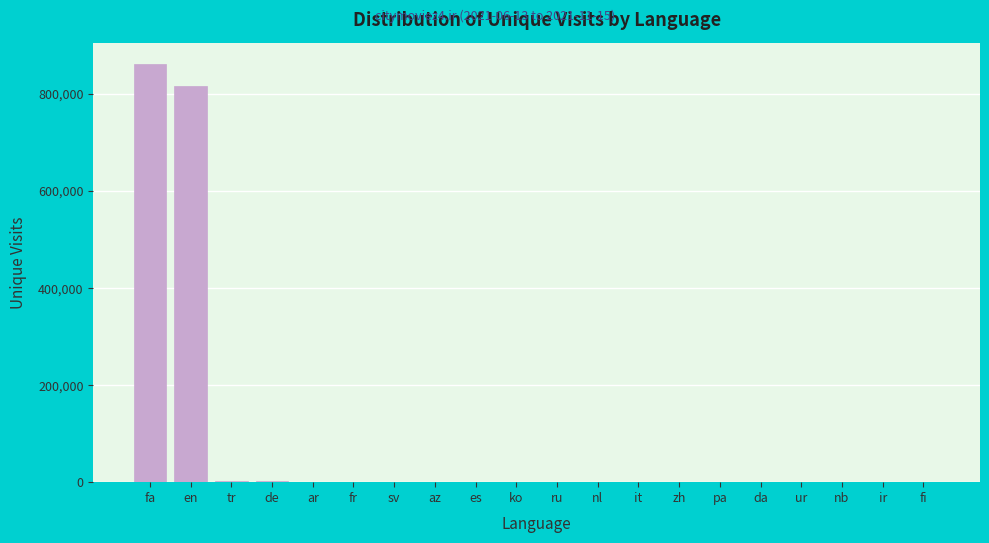

Which category has the highest value across all series?

fa